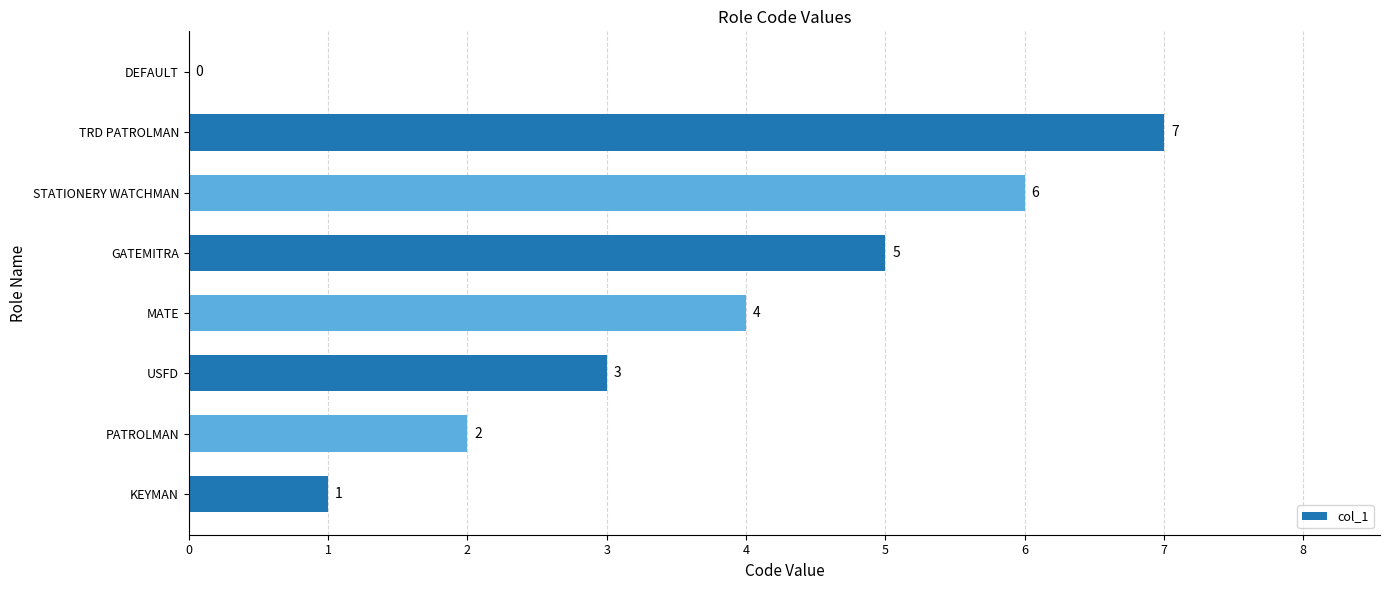

Reading bottom to top, transcribe all the data shown in this chart.

KEYMAN=1	PATROLMAN=2	USFD=3	MATE=4	GATEMITRA=5	STATIONERY WATCHMAN=6	TRD PATROLMAN=7	DEFAULT=0